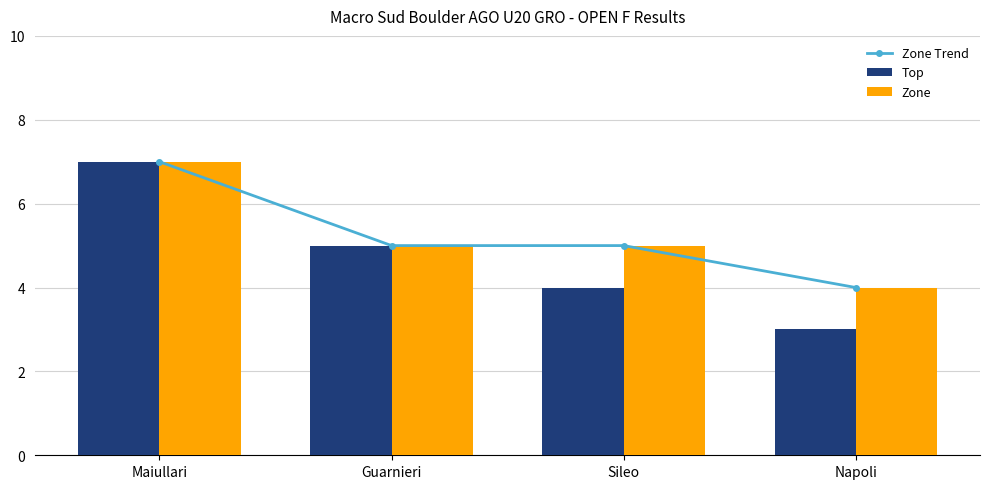

What is the highest value of the Top series?

7